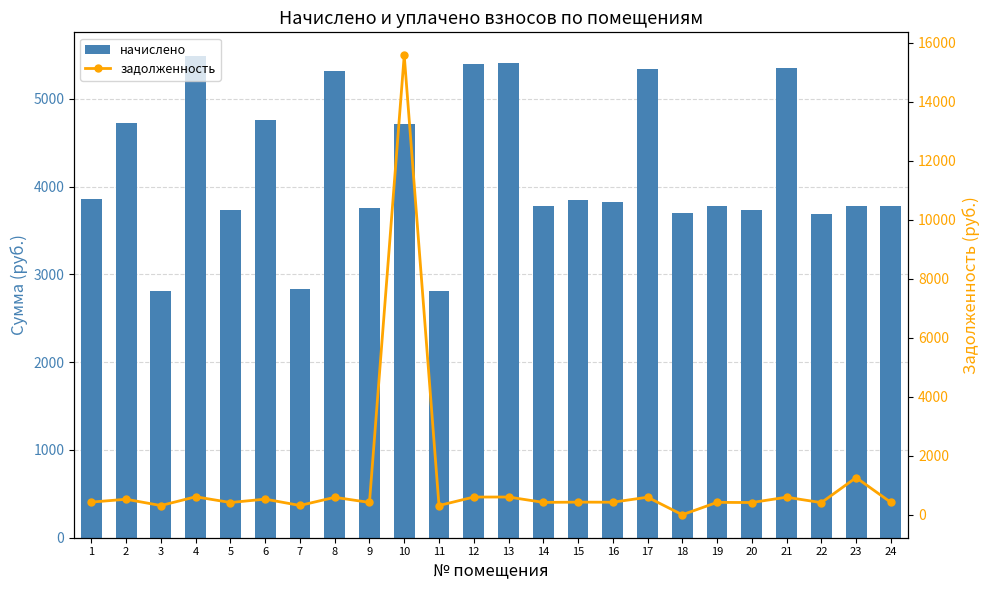

Which has a higher value, 3 or 8?

8